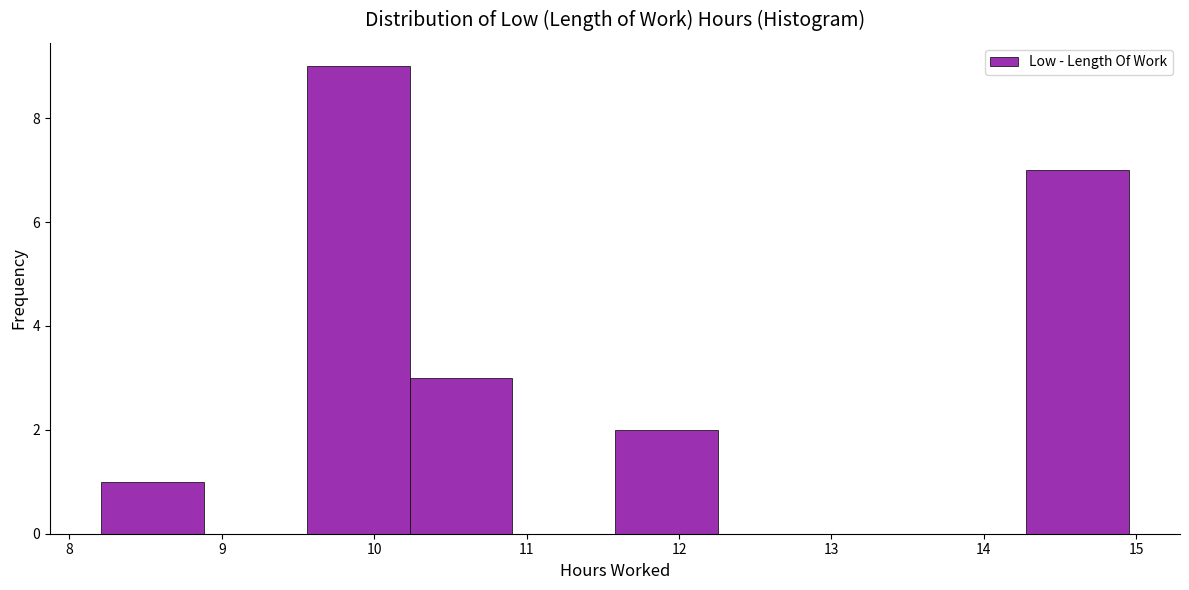

Reading left to right, list every bar in this chart as the range it spans on the x-axis followed by its height. Neither the bar edges nor the heights are printed on the chart, so give them approximately, as read against the axes.

8.2 to 8.9: 1
8.9 to 9.6: 0
9.6 to 10.2: 9
10.2 to 10.9: 3
10.9 to 11.6: 0
11.6 to 12.3: 2
12.3 to 12.9: 0
12.9 to 13.6: 0
13.6 to 14.3: 0
14.3 to 15.0: 7